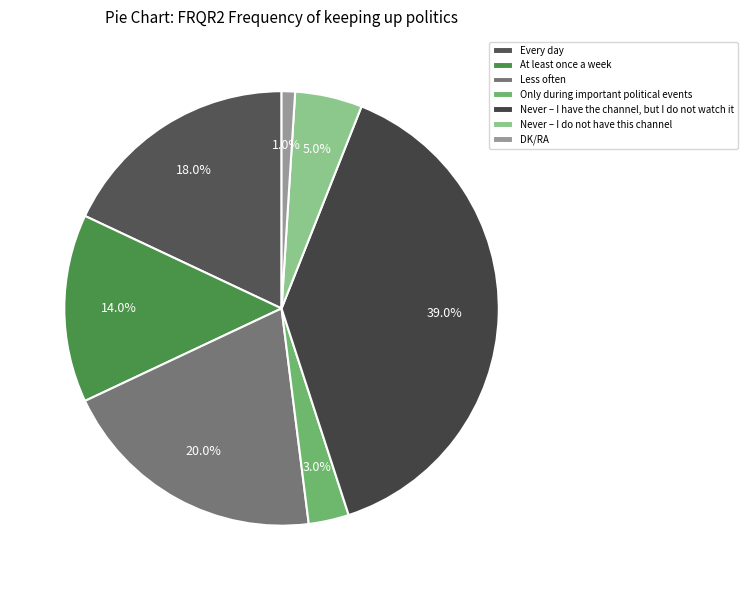

To the nearest percent, what percentage of the pie is Less often?

20%